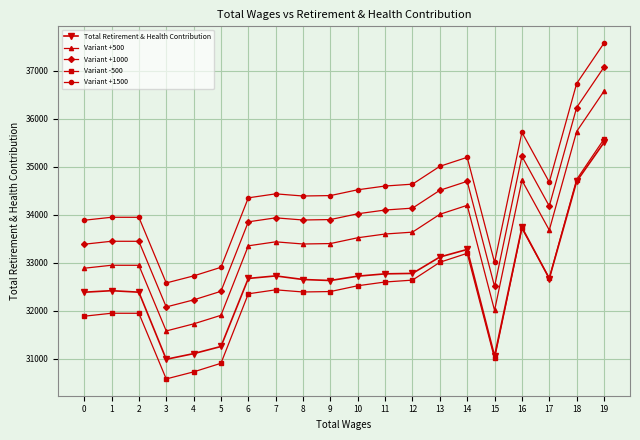

Rank the series at 4 from lowest to highest value.

Variant -500, Total Retirement & Health Contribution, Variant +500, Variant +1000, Variant +1500